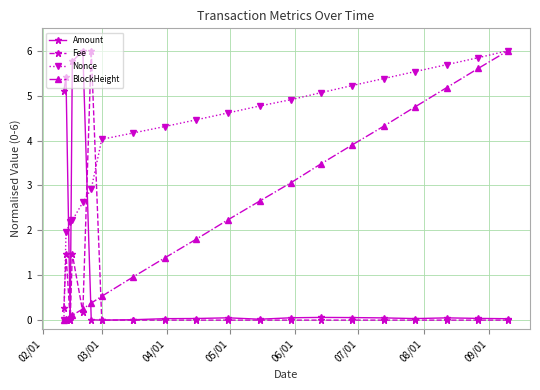

Rank the series by their average value, from highest to lowest.

Nonce, BlockHeight, Amount, Fee